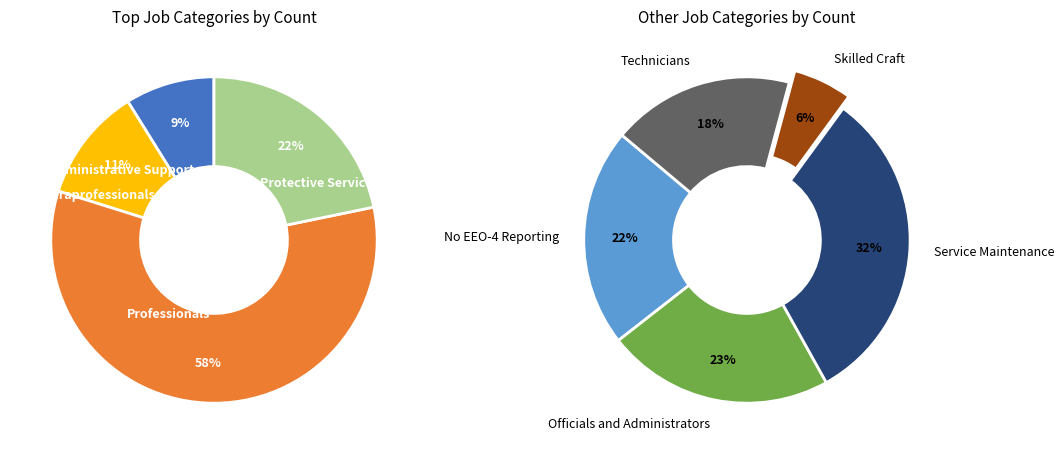

What is the change in value from Administrative Support to Service Maintenance?

-231